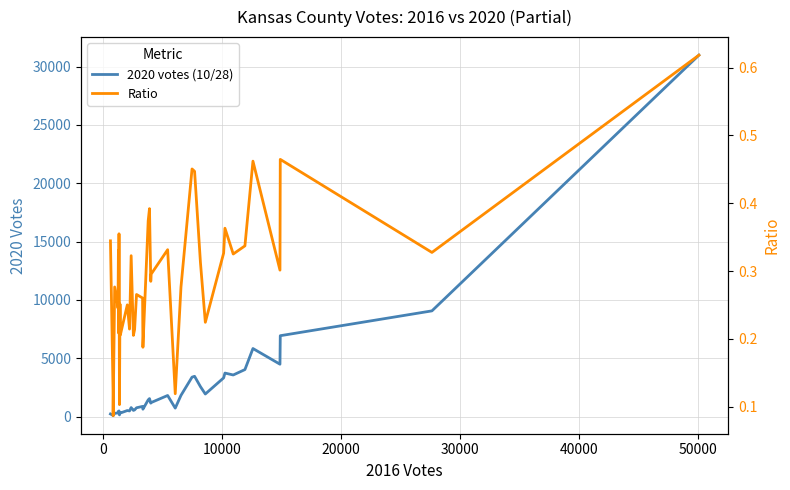

What is the sum of all 2020 votes (10/28) values?

101399